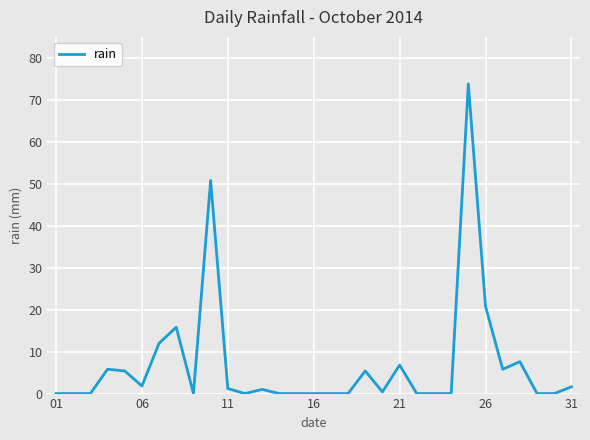

What is the difference between the maximum and minimum values?

73.8